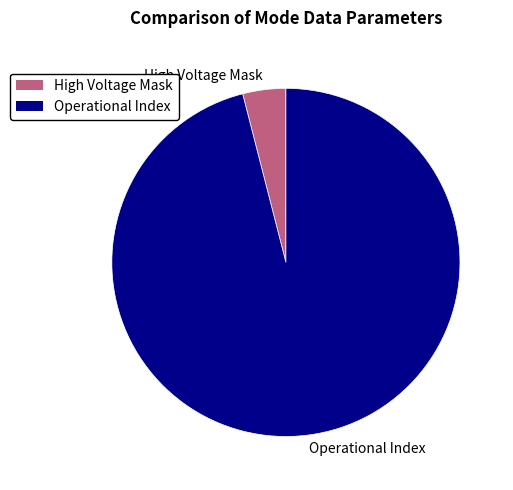

Does Operational Index represent more than half of the total?

Yes